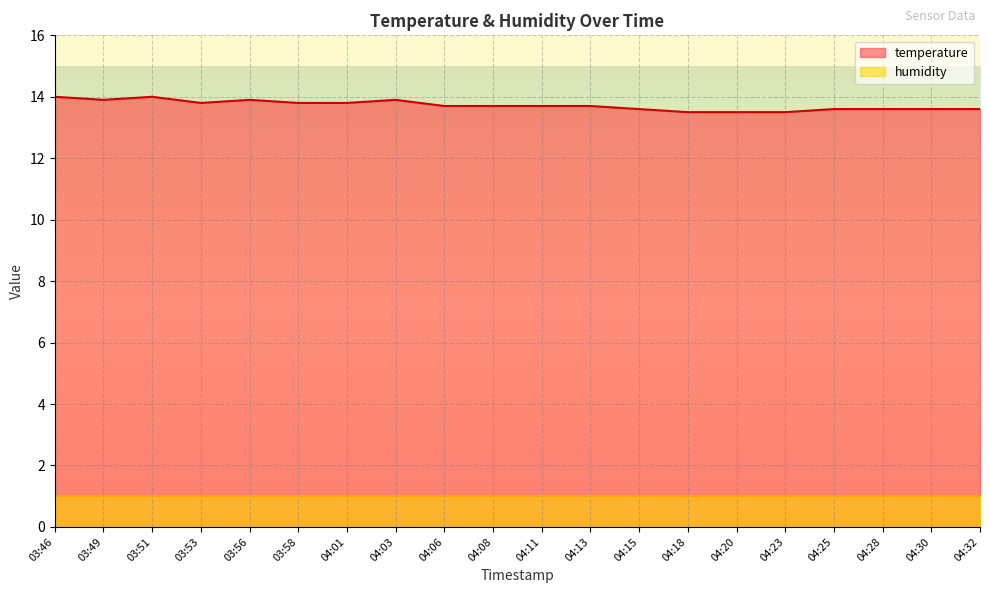

What is the label of the 12th point from the left?

04:13